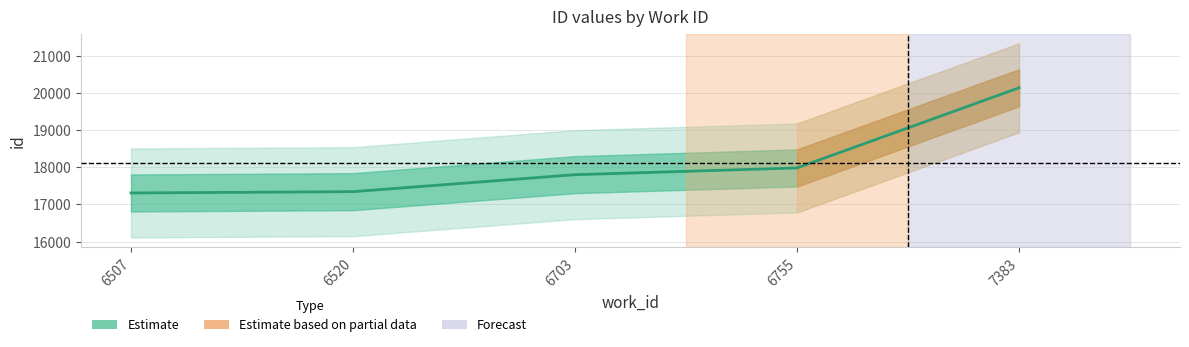

List the labels in order of value, smallest first.

6507, 6520, 6703, 6755, 7383